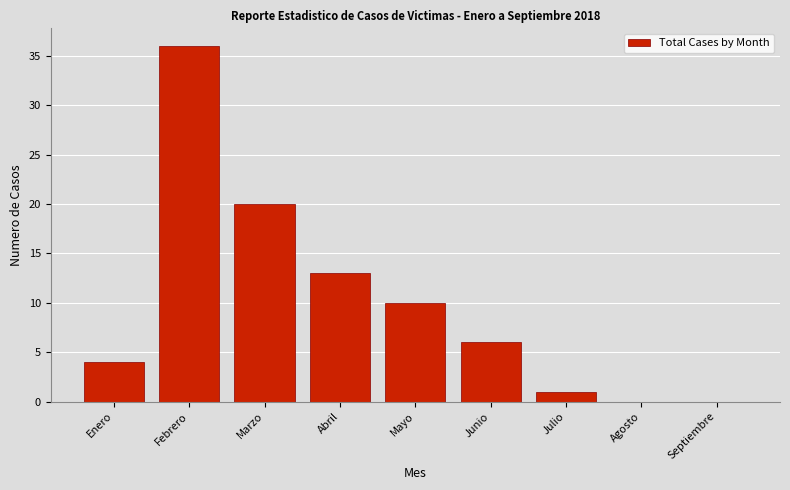

Reading left to right, what are all the values shown in this chart?

Enero=4	Febrero=36	Marzo=20	Abril=13	Mayo=10	Junio=6	Julio=1	Agosto=0	Septiembre=0